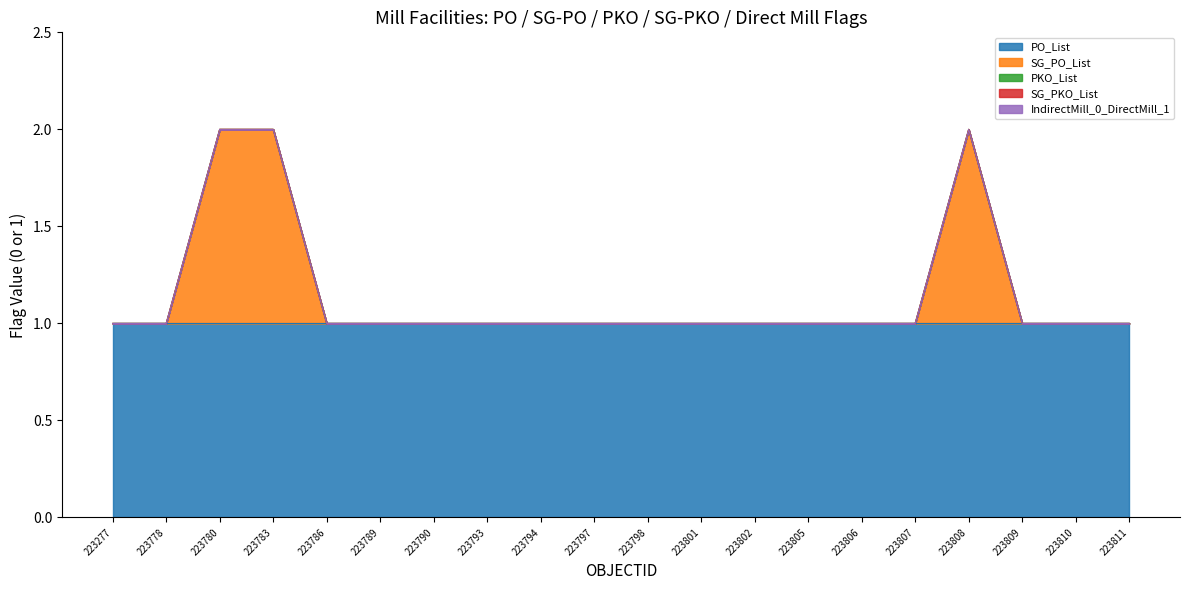

Reading left to right, extract all data points from this chart.

PO_List: 223277=1	223778=1	223780=1	223783=1	223786=1	223789=1	223790=1	223793=1	223794=1	223797=1	223798=1	223801=1	223802=1	223805=1	223806=1	223807=1	223808=1	223809=1	223810=1	223811=1
SG_PO_List: 223277=0	223778=0	223780=1	223783=1	223786=0	223789=0	223790=0	223793=0	223794=0	223797=0	223798=0	223801=0	223802=0	223805=0	223806=0	223807=0	223808=1	223809=0	223810=0	223811=0
PKO_List: 223277=0	223778=0	223780=0	223783=0	223786=0	223789=0	223790=0	223793=0	223794=0	223797=0	223798=0	223801=0	223802=0	223805=0	223806=0	223807=0	223808=0	223809=0	223810=0	223811=0
SG_PKO_List: 223277=0	223778=0	223780=0	223783=0	223786=0	223789=0	223790=0	223793=0	223794=0	223797=0	223798=0	223801=0	223802=0	223805=0	223806=0	223807=0	223808=0	223809=0	223810=0	223811=0
IndirectMill_0_DirectMill_1: 223277=0	223778=0	223780=0	223783=0	223786=0	223789=0	223790=0	223793=0	223794=0	223797=0	223798=0	223801=0	223802=0	223805=0	223806=0	223807=0	223808=0	223809=0	223810=0	223811=0